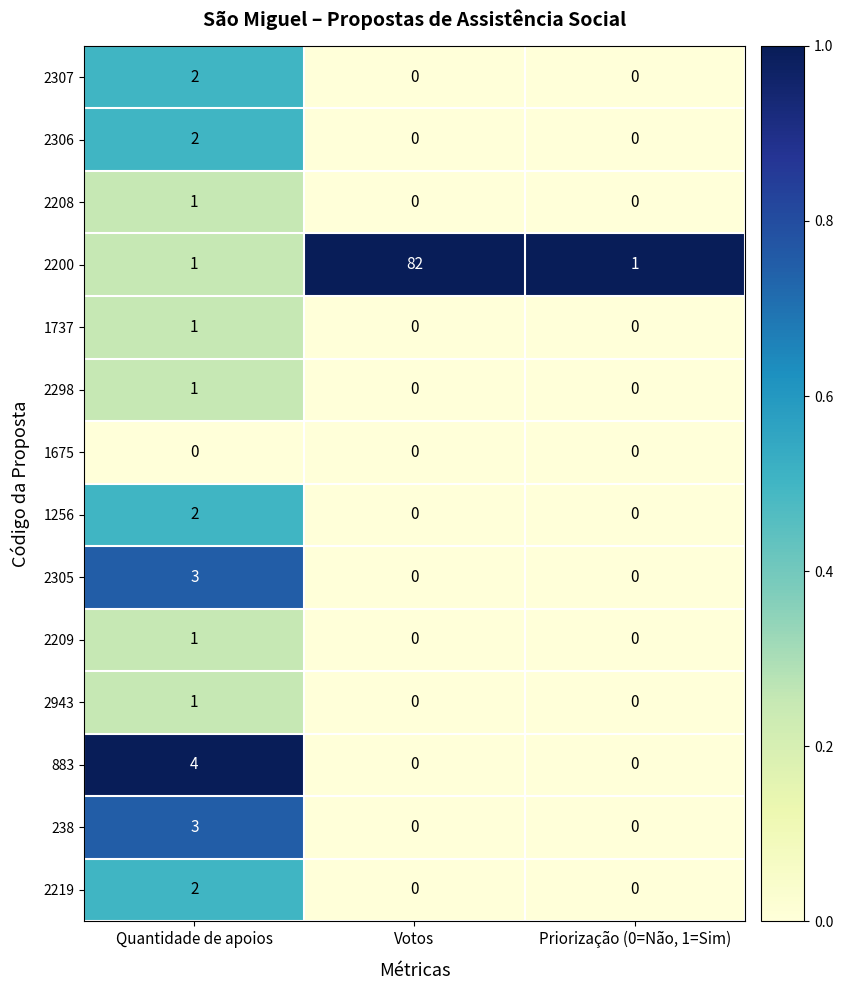

Count the 2943 values in the range 0 to 1.

3